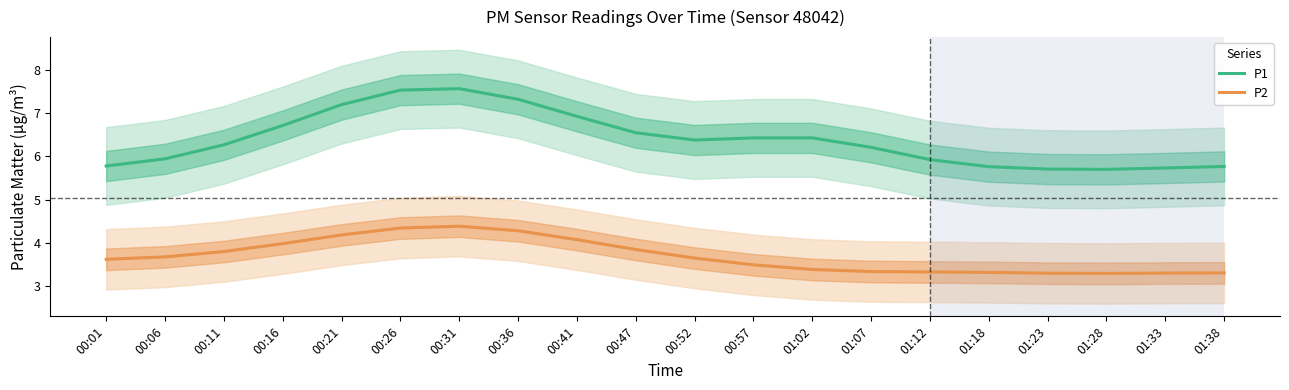

What is the average value of the P2 series?

3.7